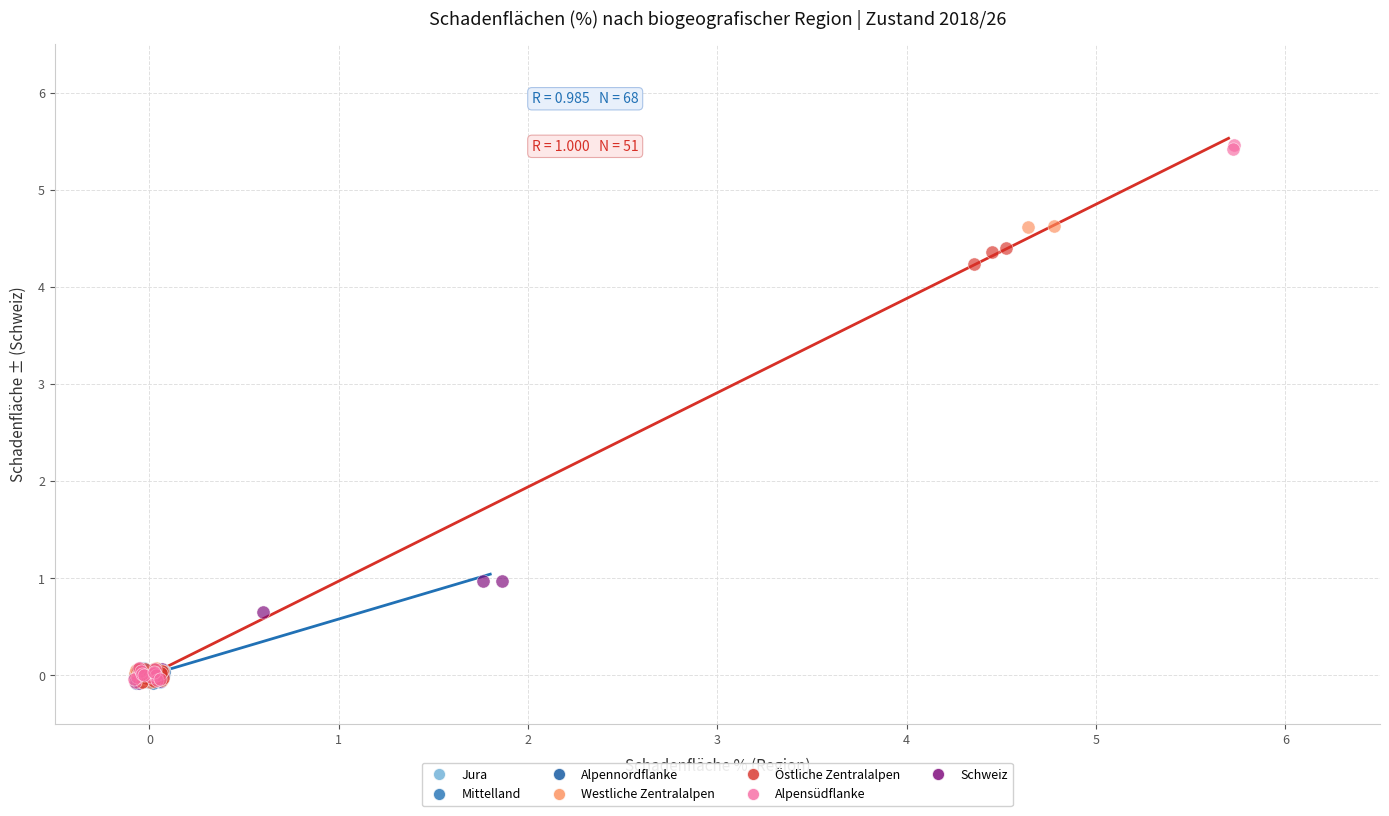

Which series has the largest Y range (max minus min)?

Alpensüdflanke